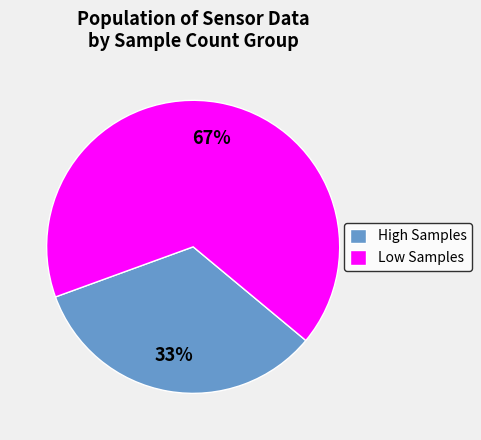

Which slice represents more than half of the pie?

Low Samples